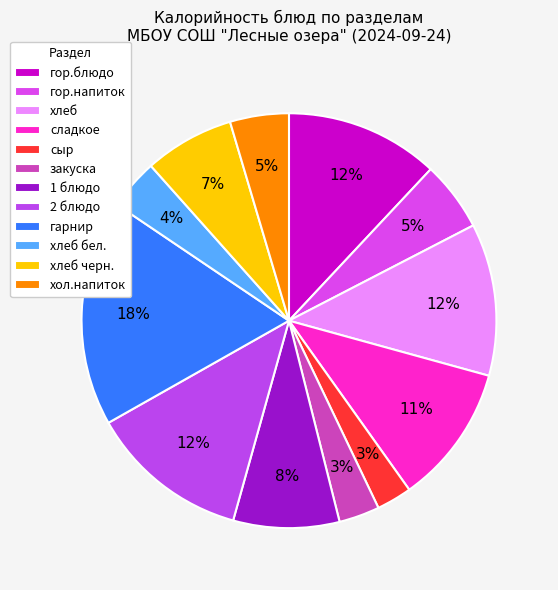

Which category has the smallest portion of the pie?

сыр